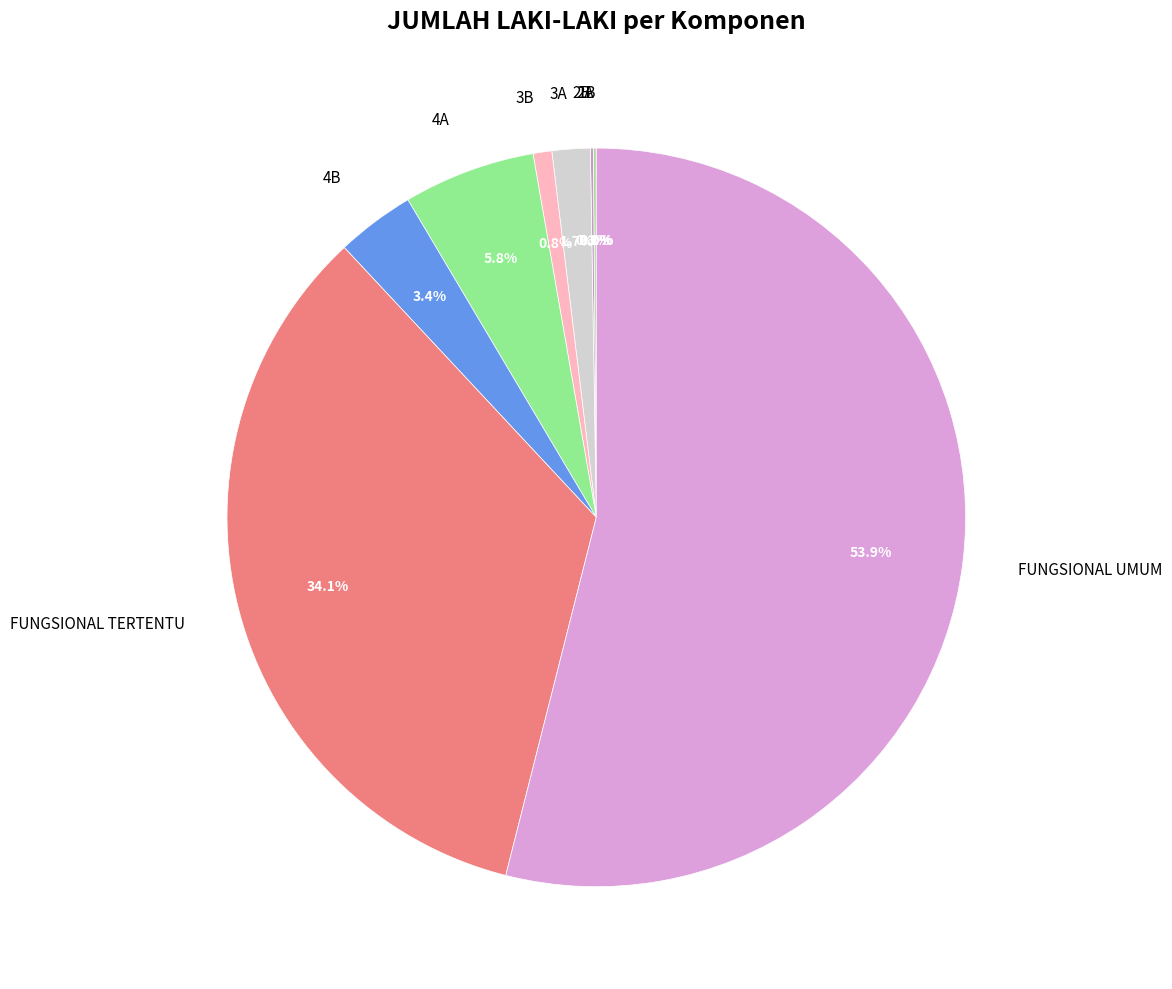

What portion of the pie excludes 3B?

99.2%